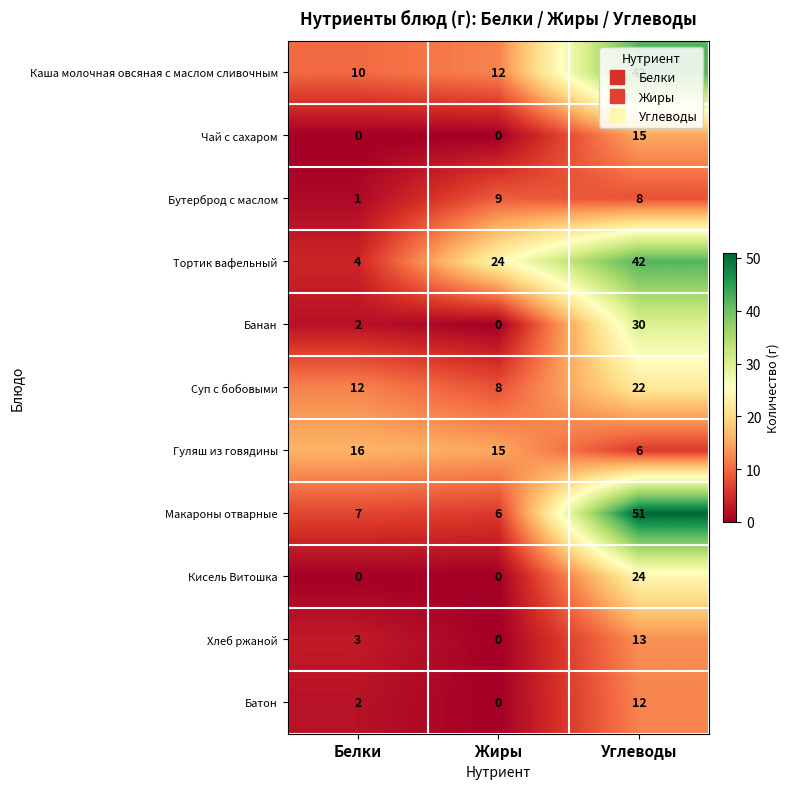

Read the Бутерброд с маслом value at Углеводы.

8